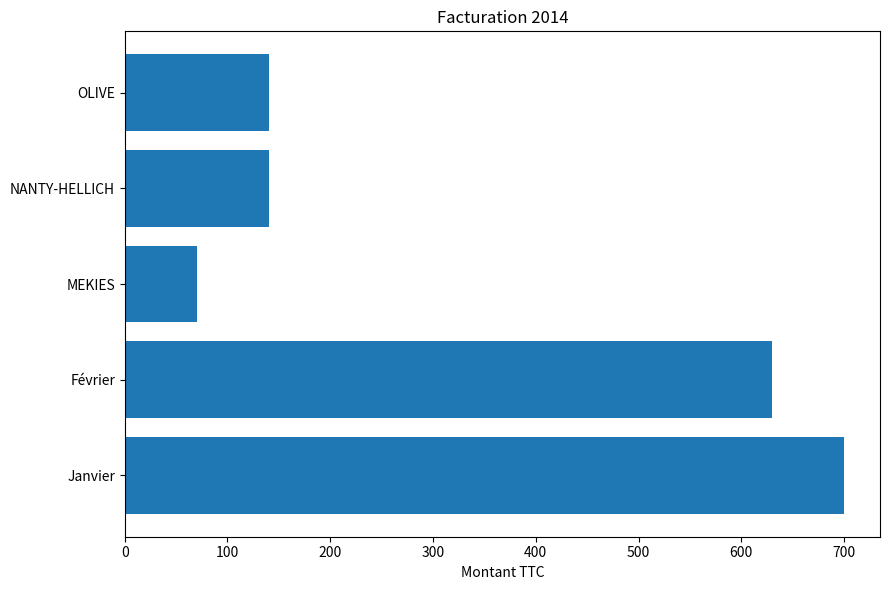

Reading top to bottom, list all the values displayed in this chart.

OLIVE=140	NANTY-HELLICH=140	MEKIES=70	Février=630	Janvier=700